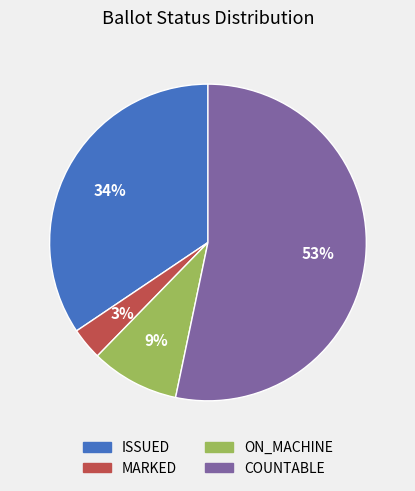

Count the number of slices in the pie.

4